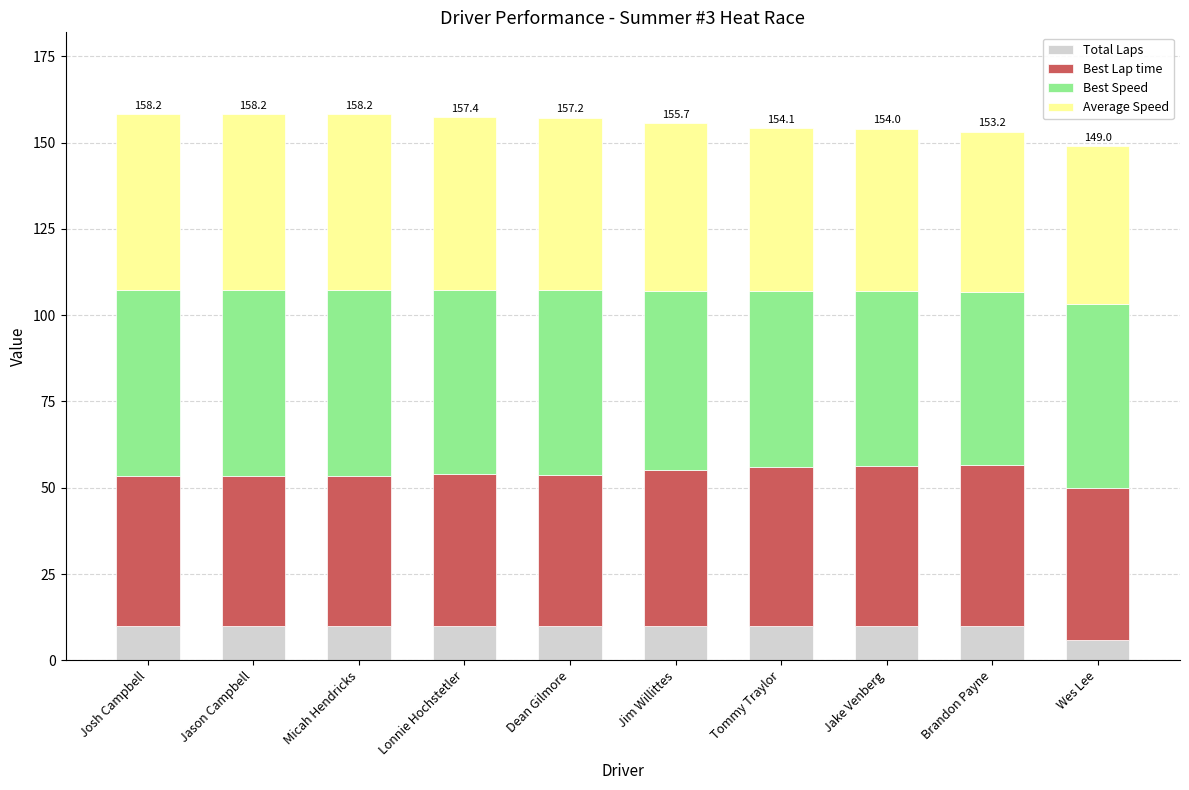

Is it true that Total Laps equals 10.0 at Jason Campbell?

True